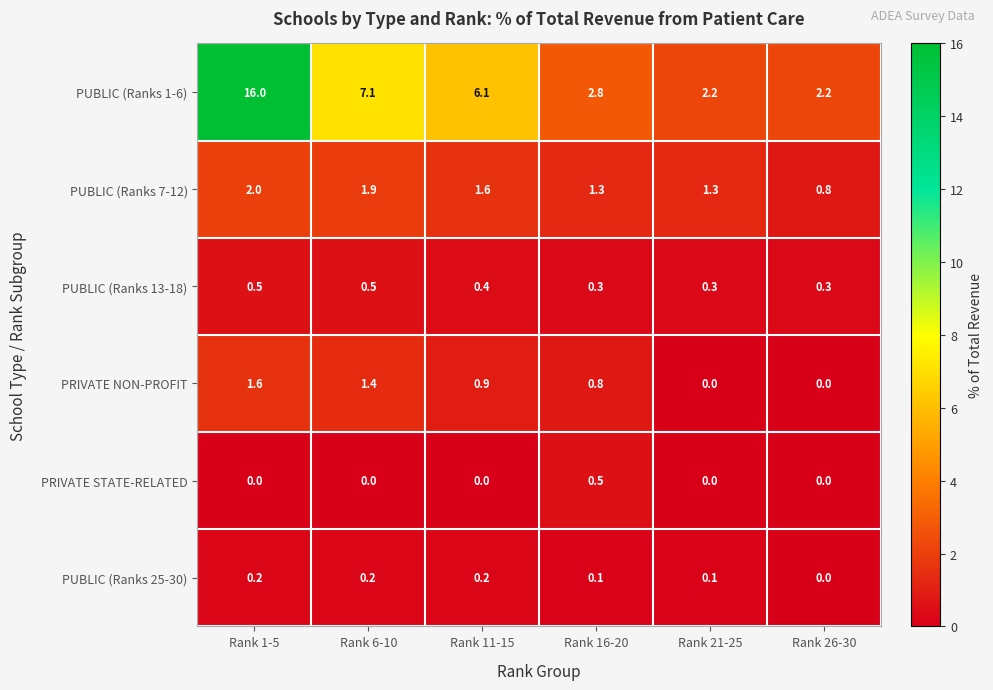

Which label corresponds to the largest value in the chart?

Rank 1-5